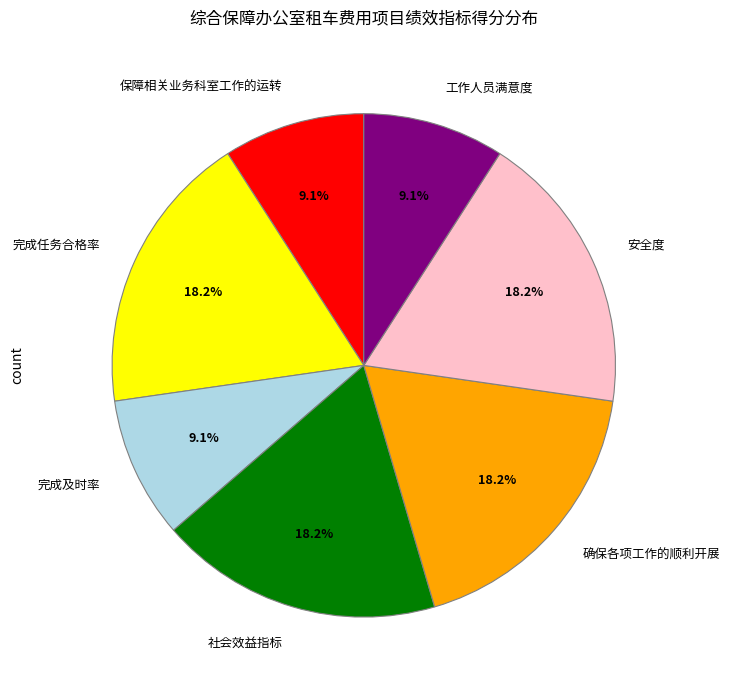

How many segments does this pie chart have?

7